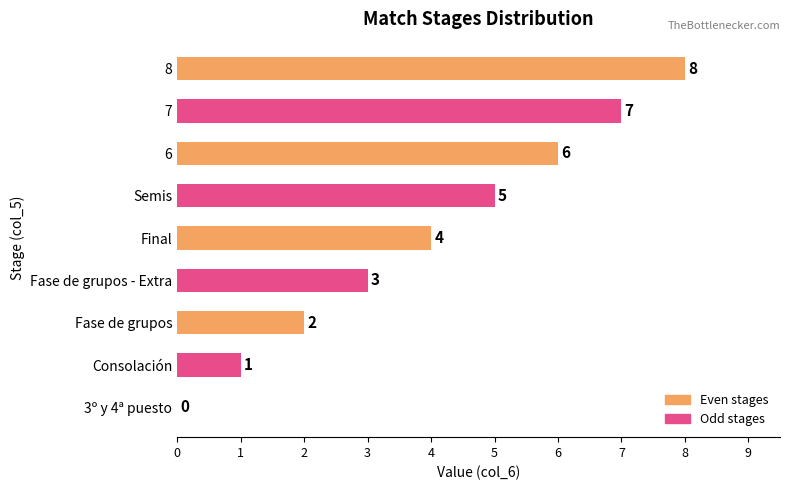

Which has a higher value, 6 or Semis?

6